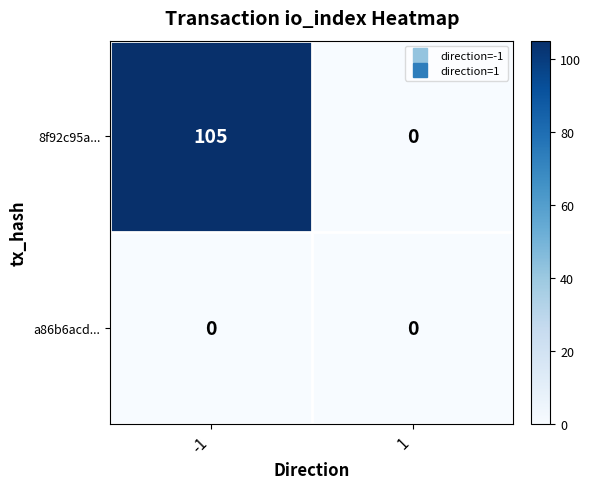

What is the maximum value shown in the chart?

105